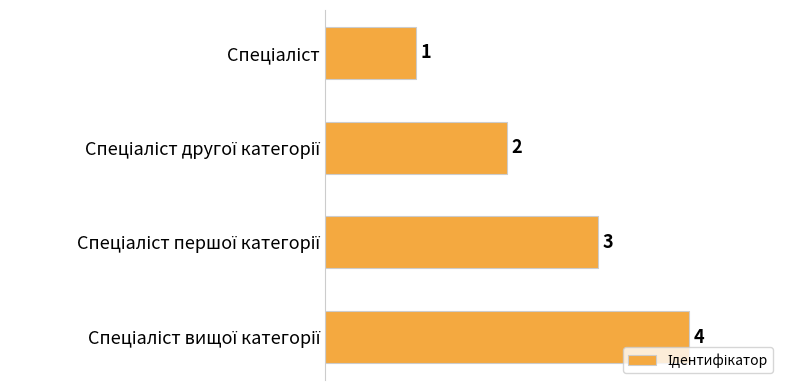

What is the maximum value shown in the chart?

4